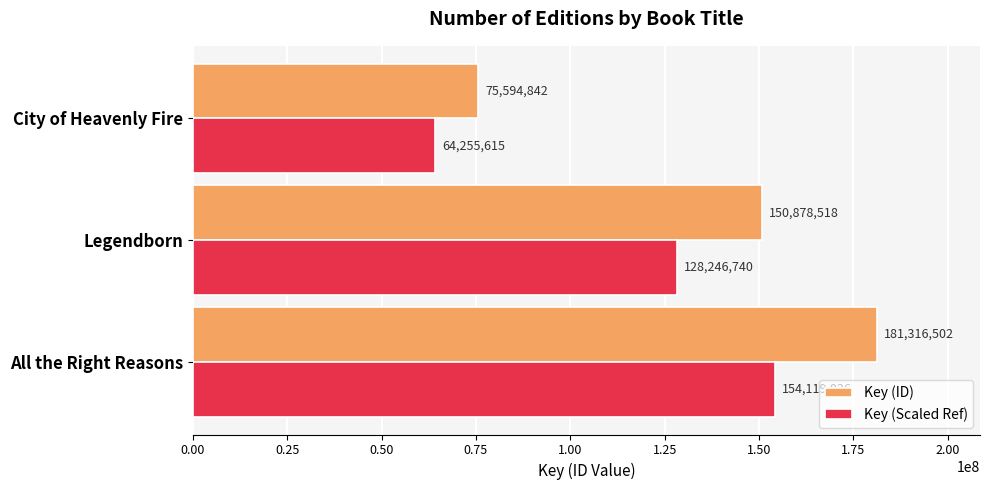

Which series has the largest total across all categories?

Key (ID)